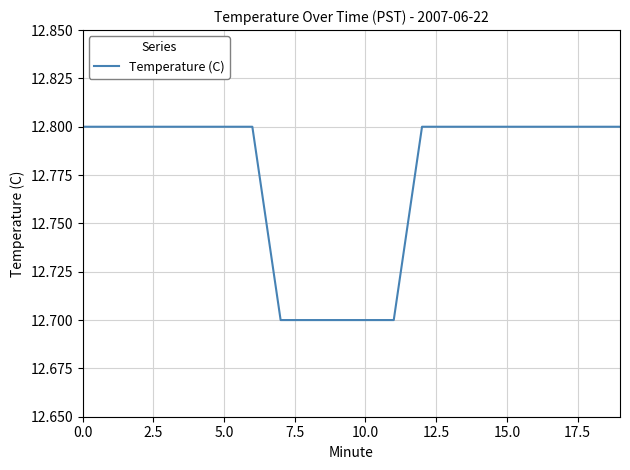

What is the maximum value shown in the chart?

12.8